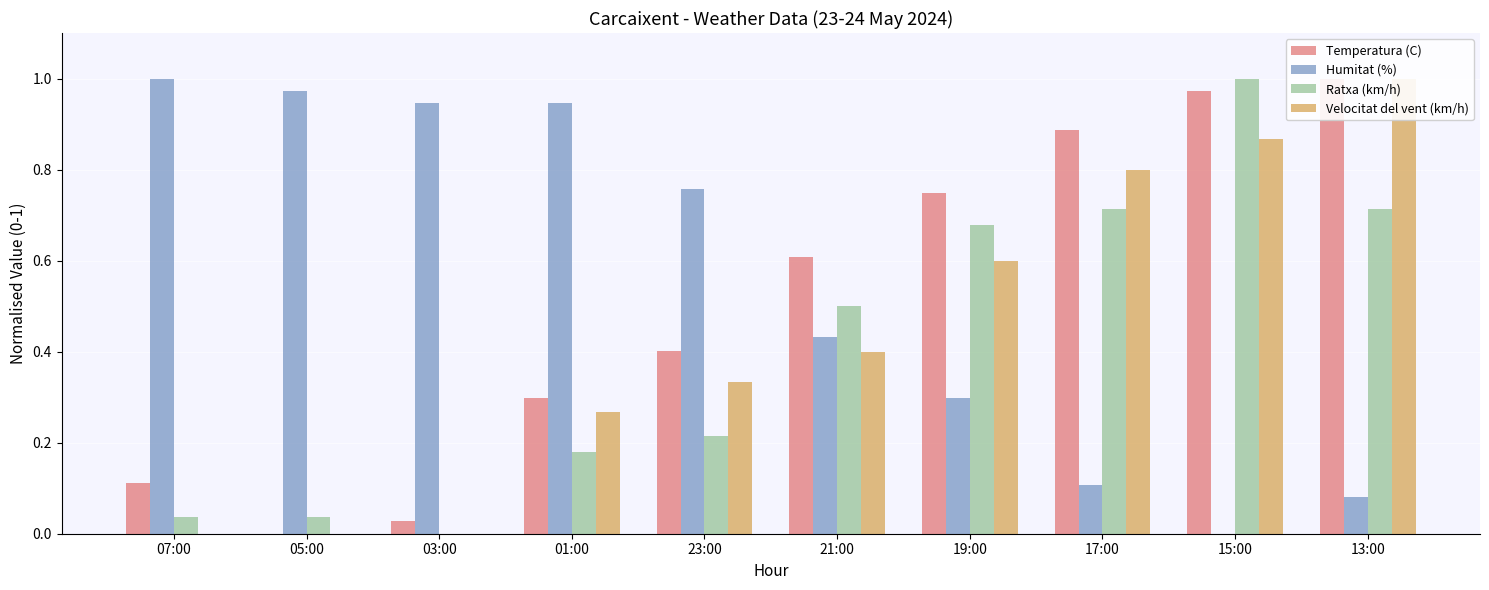

How many categories are shown in the chart?

10